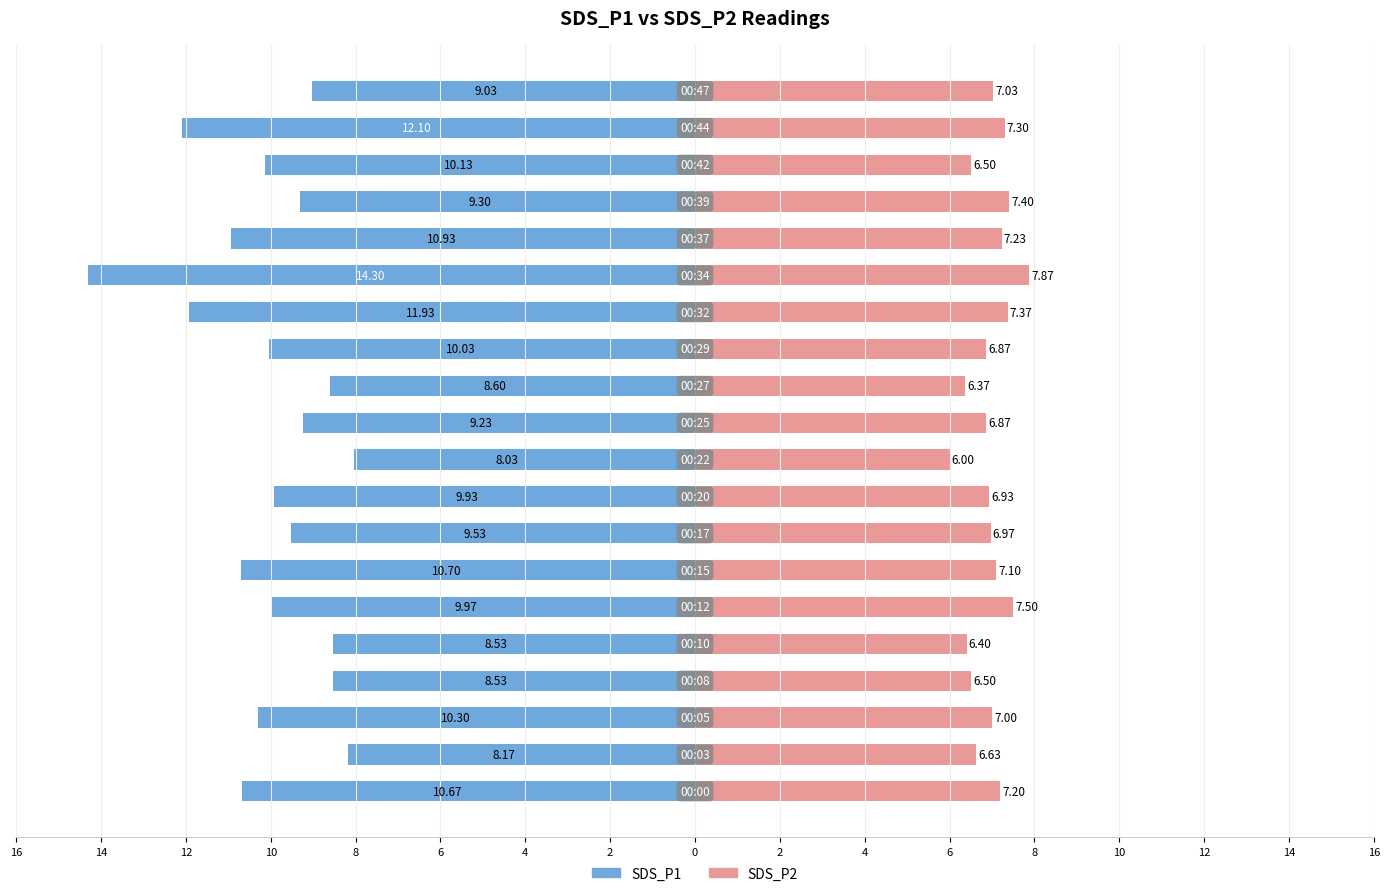

What is the value of the SDS_P2 bar at the 8th from the left?

7.0